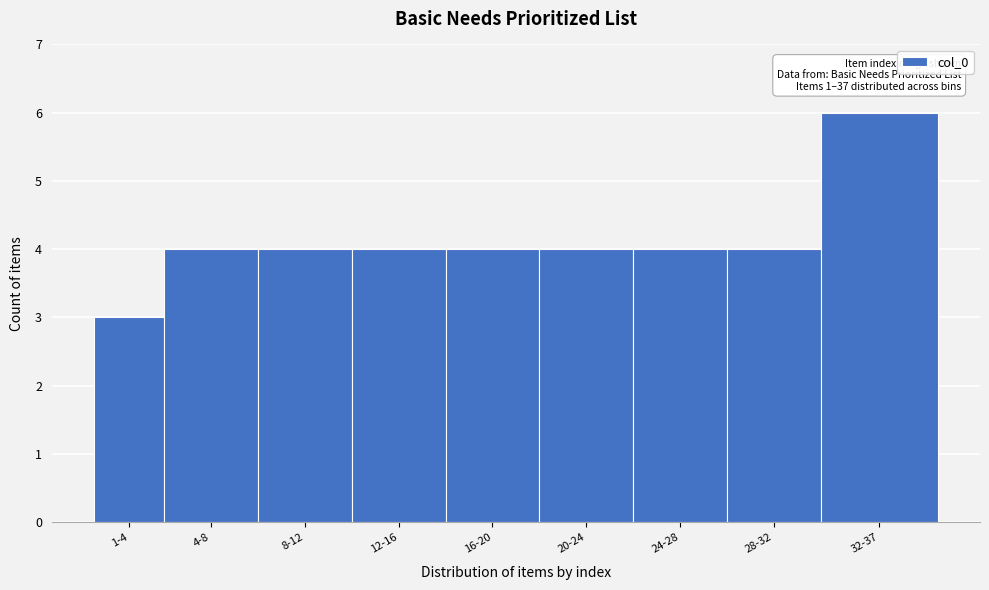

Reading right to left, transcribe all the data shown in this chart.

6	4	4	4	4	4	4	4	3